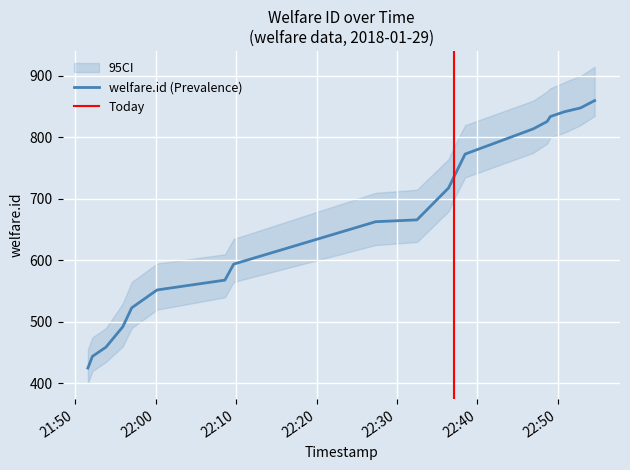

What is the label of the 18th point from the right?

2018-01-29 21:53:50